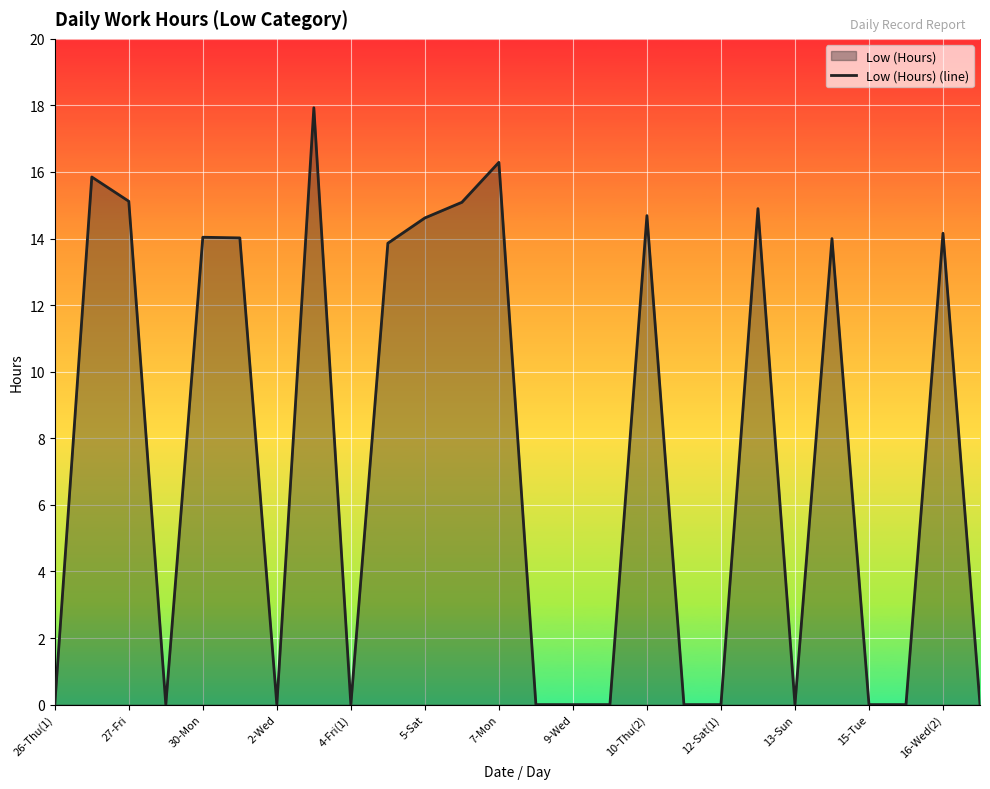

Is it true that the value at 16-Wed(2) is 14.2?

True